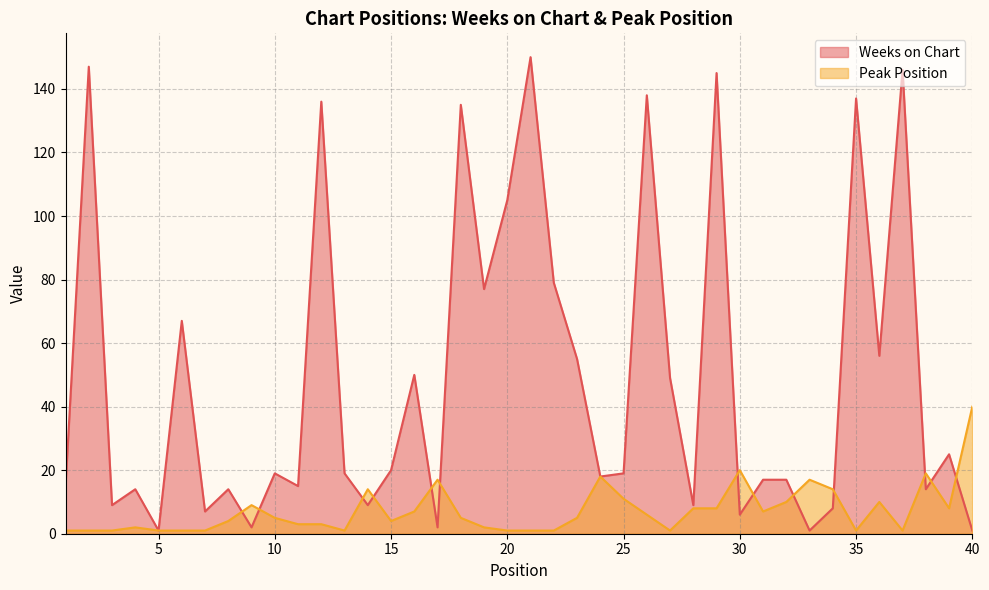

How many lines are shown in the chart?

2